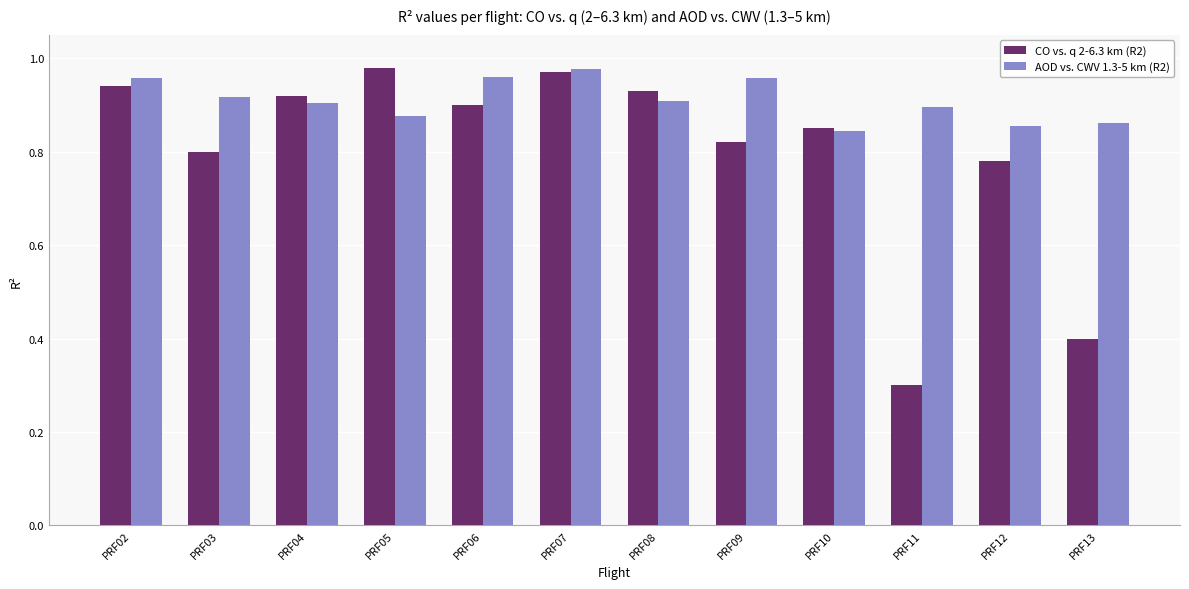

The value of CO vs. q 2-6.3 km (R2) at PRF11 is 0.4. True or false?

False